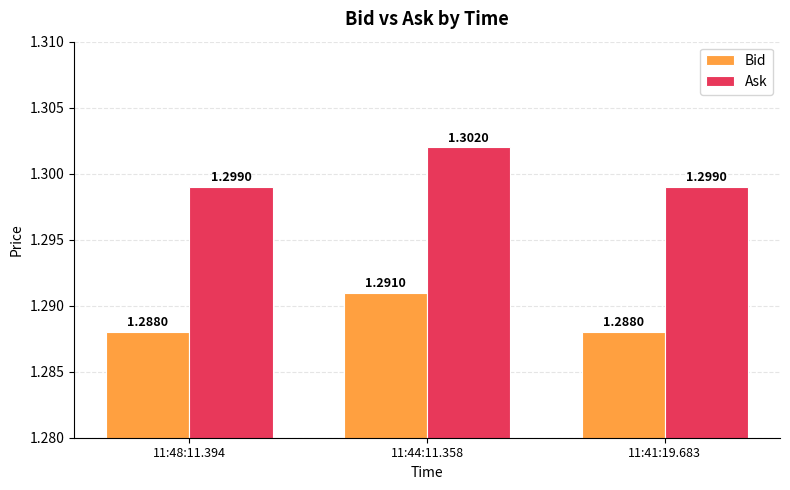

Which series has the largest range (max minus min)?

Ask